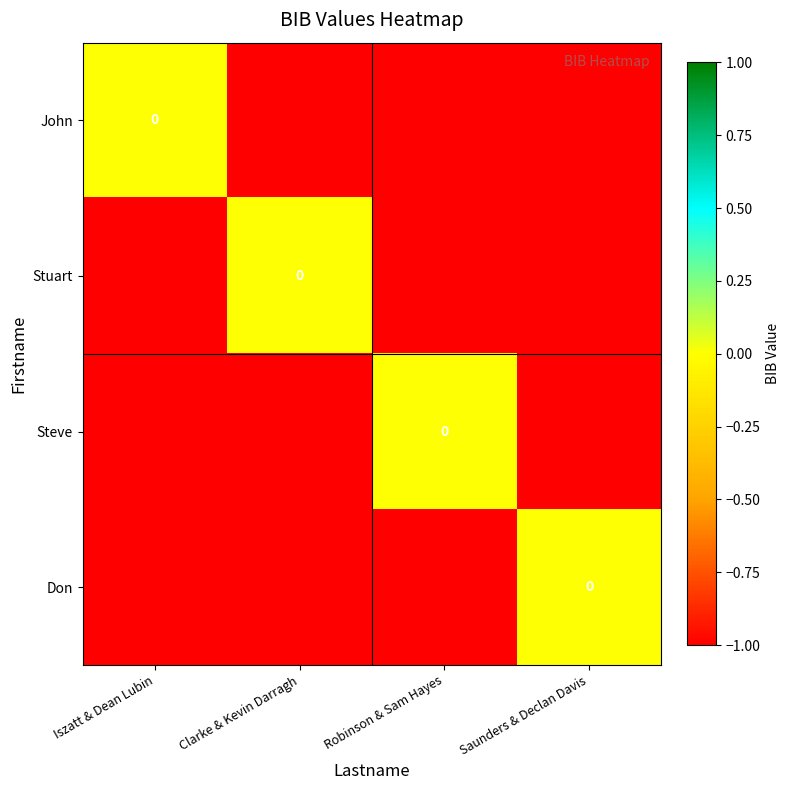

List the series in order of their peak value, highest first.

John, Stuart, Steve, Don